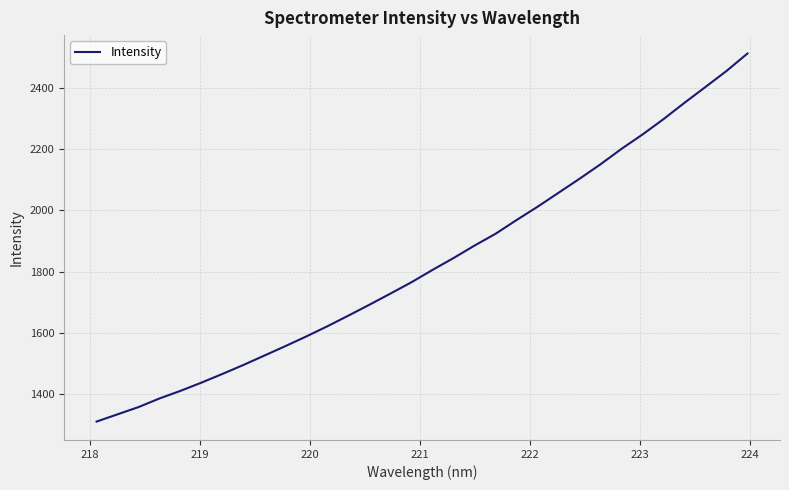

What is the maximum value shown in the chart?

2511.6